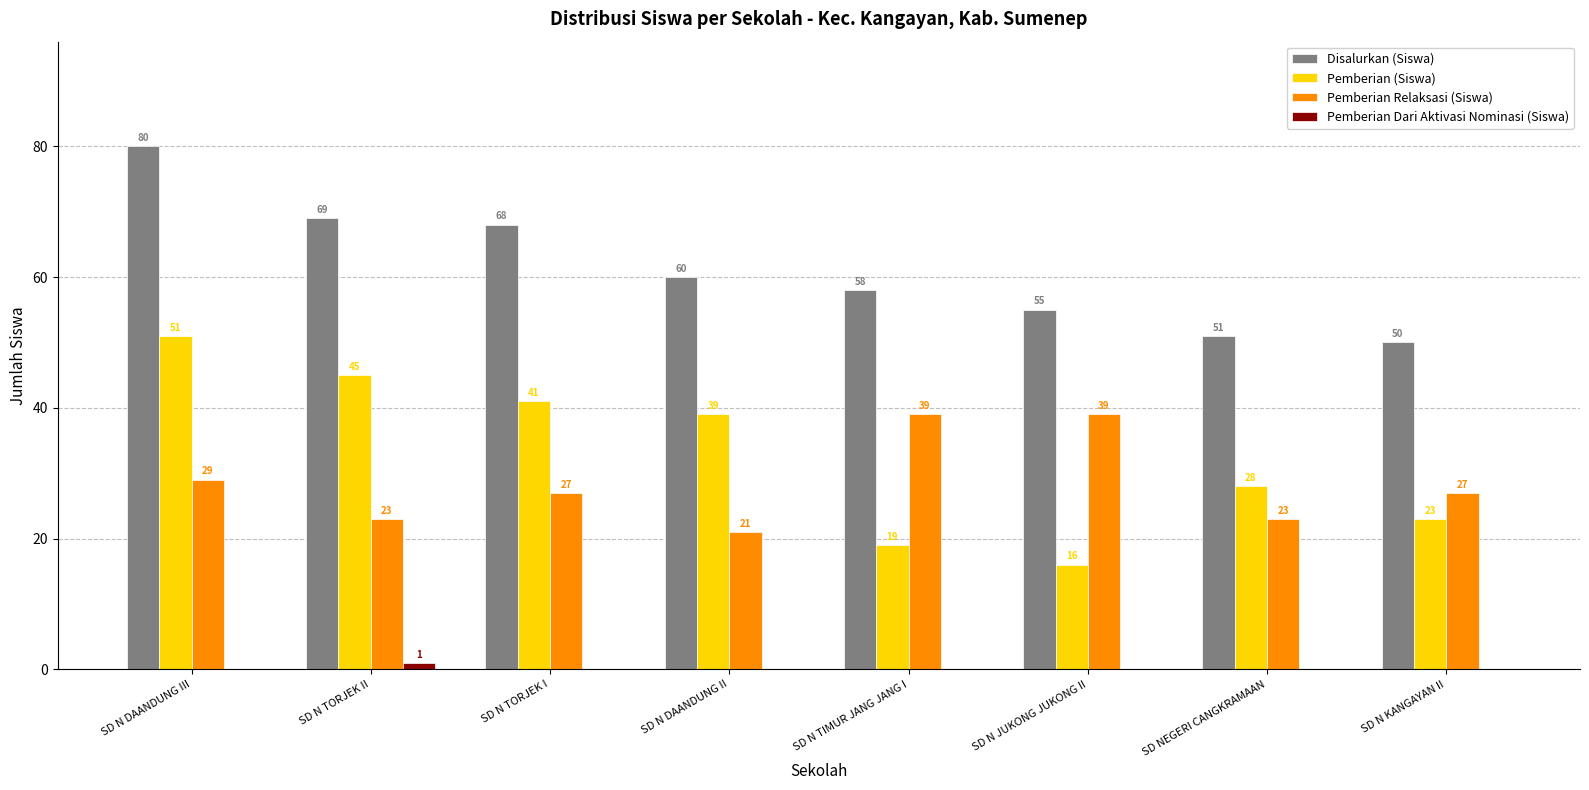

How many Pemberian Dari Aktivasi Nominasi (Siswa) values are between 0 and 1?

8